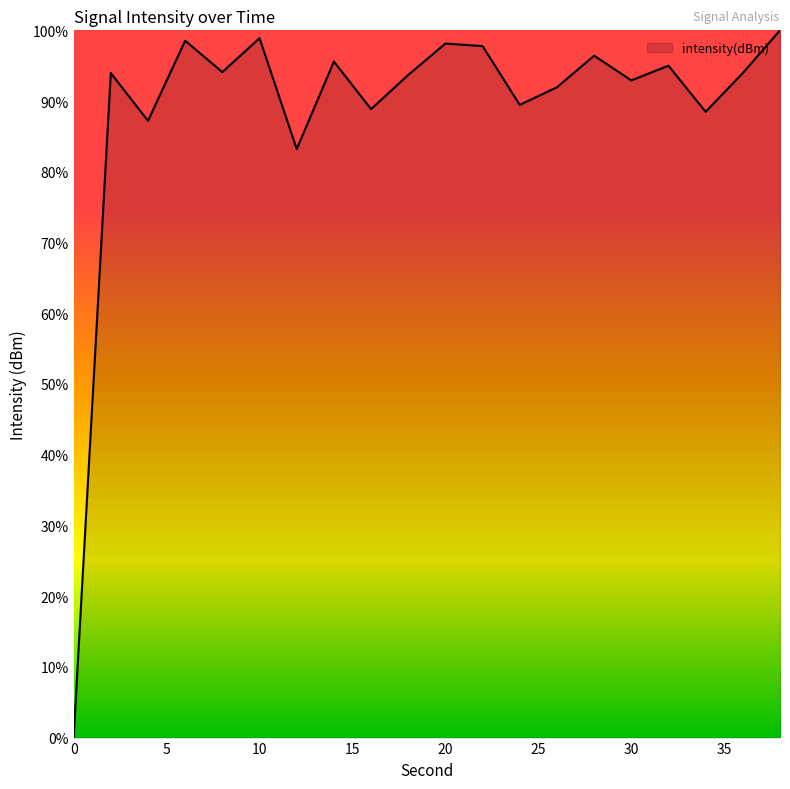

What is the maximum value shown in the chart?

100.0